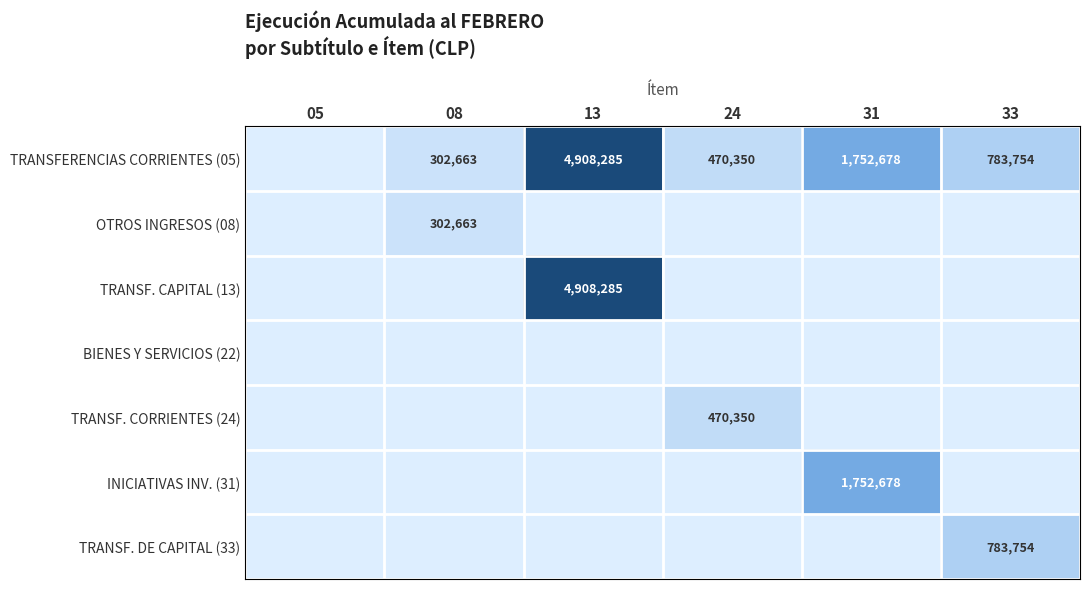

What is the greatest value displayed?

4908285